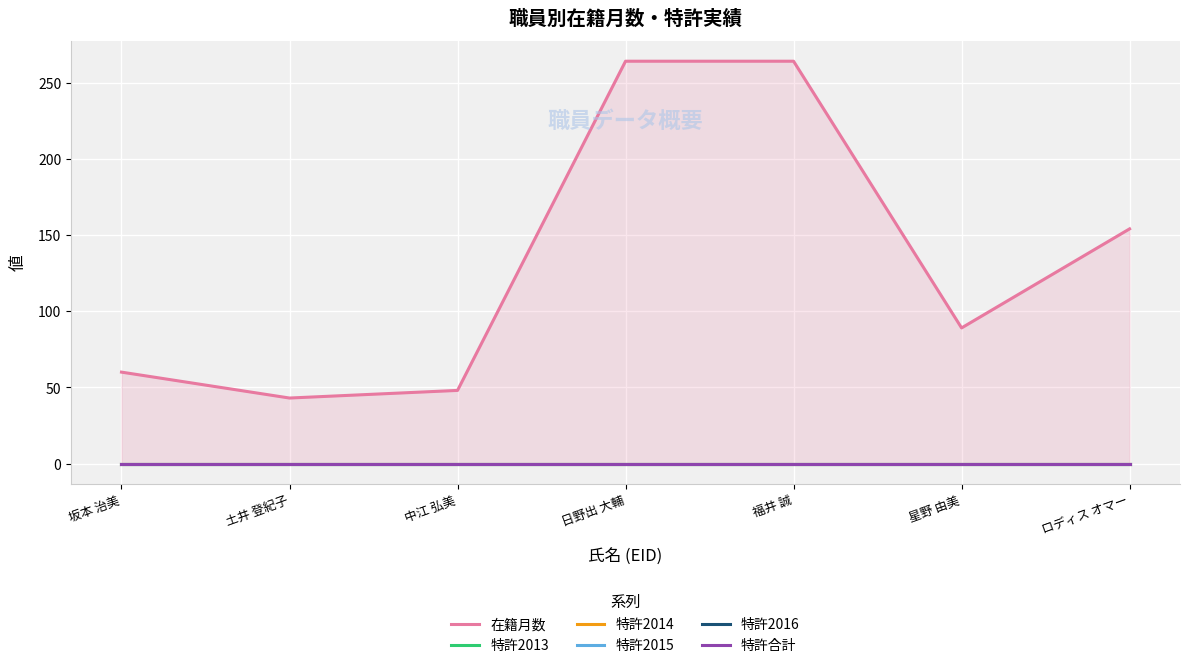

At which category does the chart reach its minimum across all series?

坂本 治美